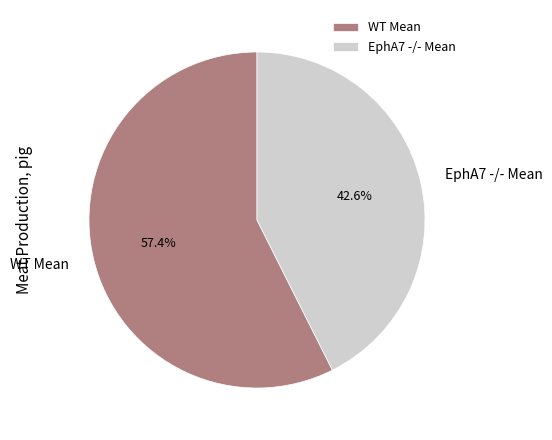

Count the number of slices in the pie.

2